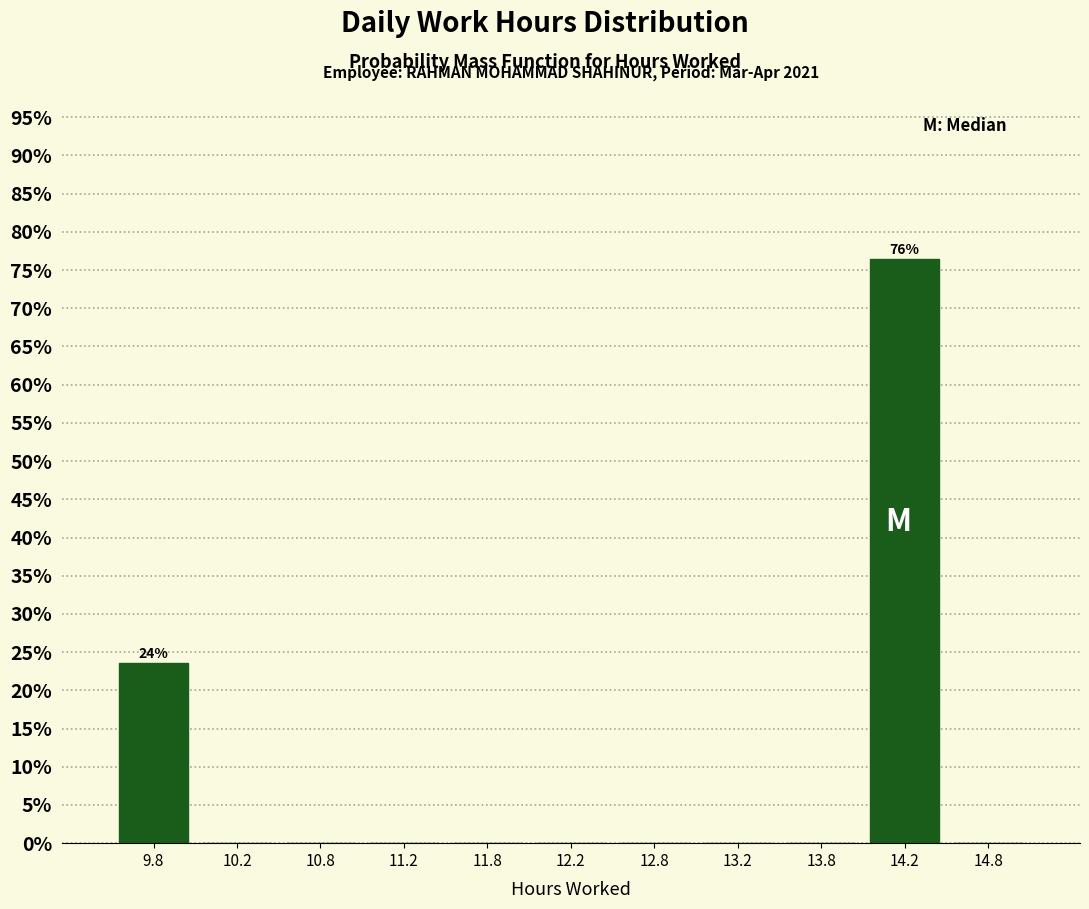

Which range on the x-axis has the tallest bar?

14.0 to 14.5